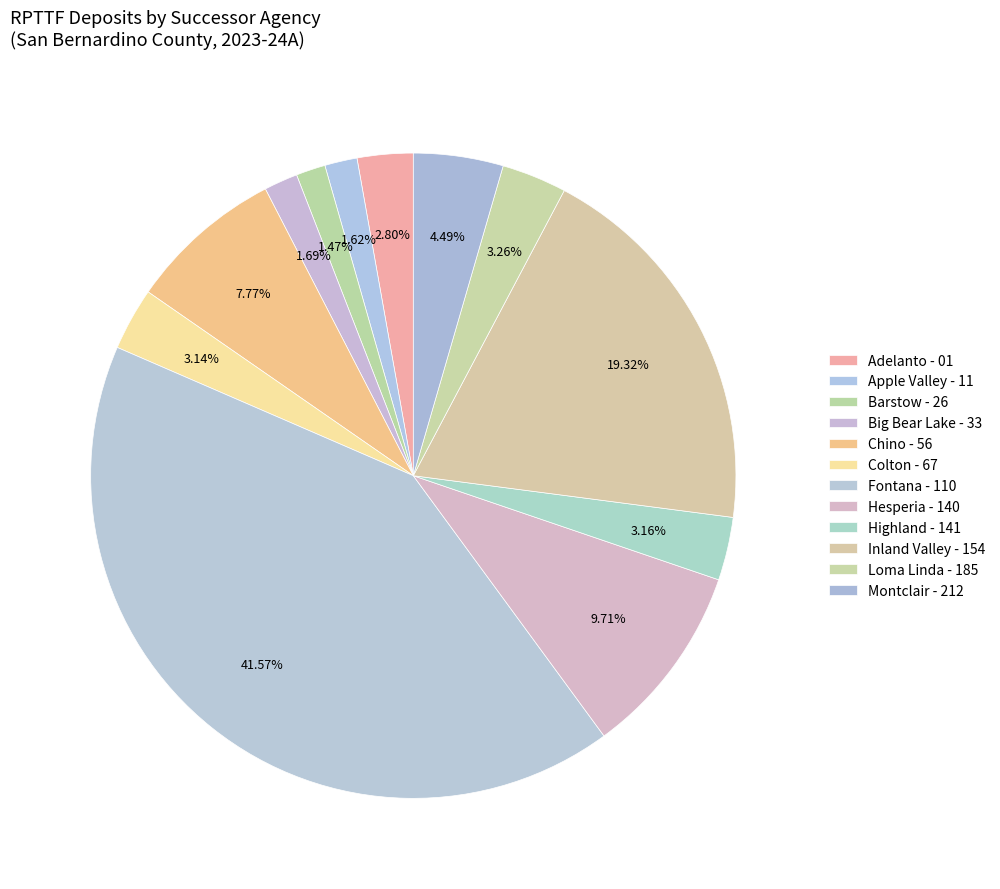

To the nearest percent, what is the combined percentage of Colton - 67 and Fontana - 110?

45%